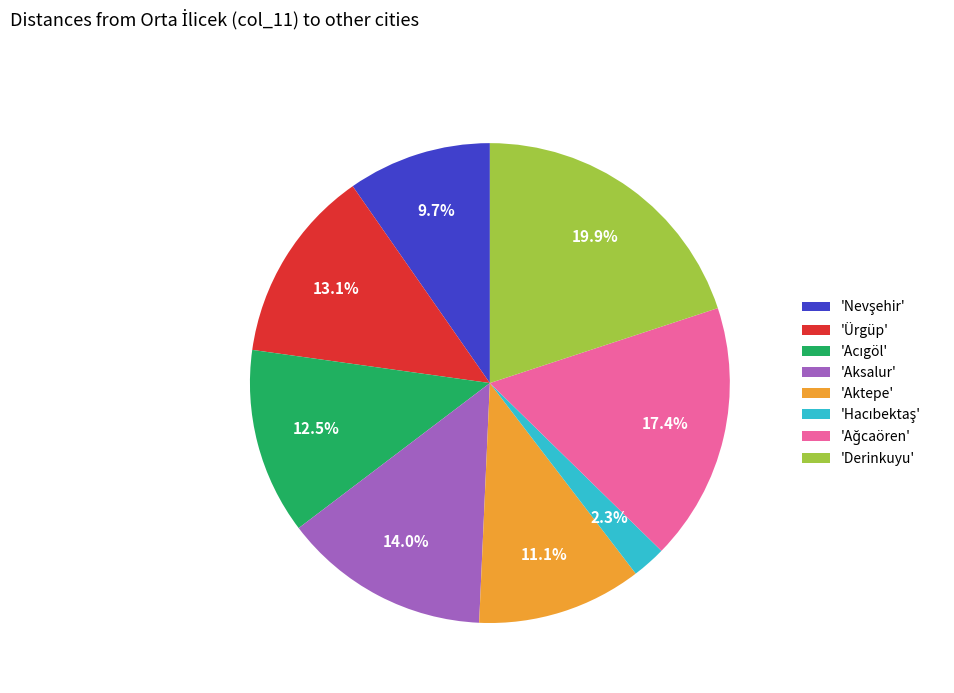

Which category has the biggest portion of the pie?

'Derinkuyu'